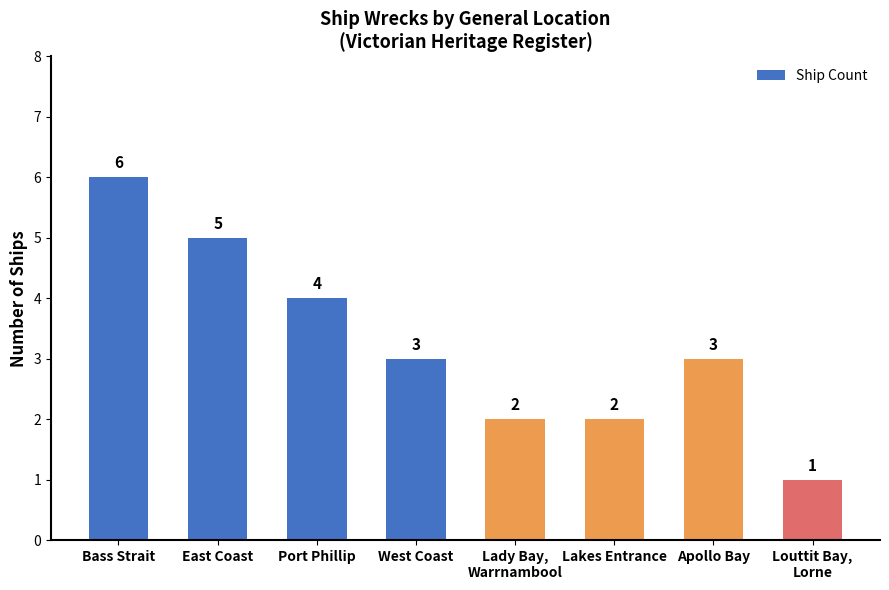

What is the greatest value displayed?

6